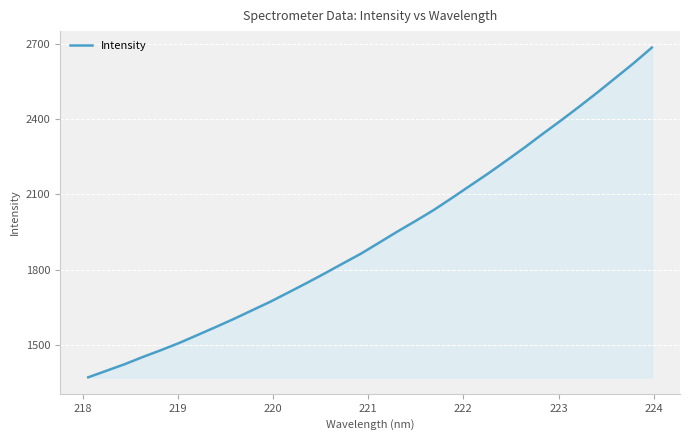

What is the greatest value displayed?

2683.9